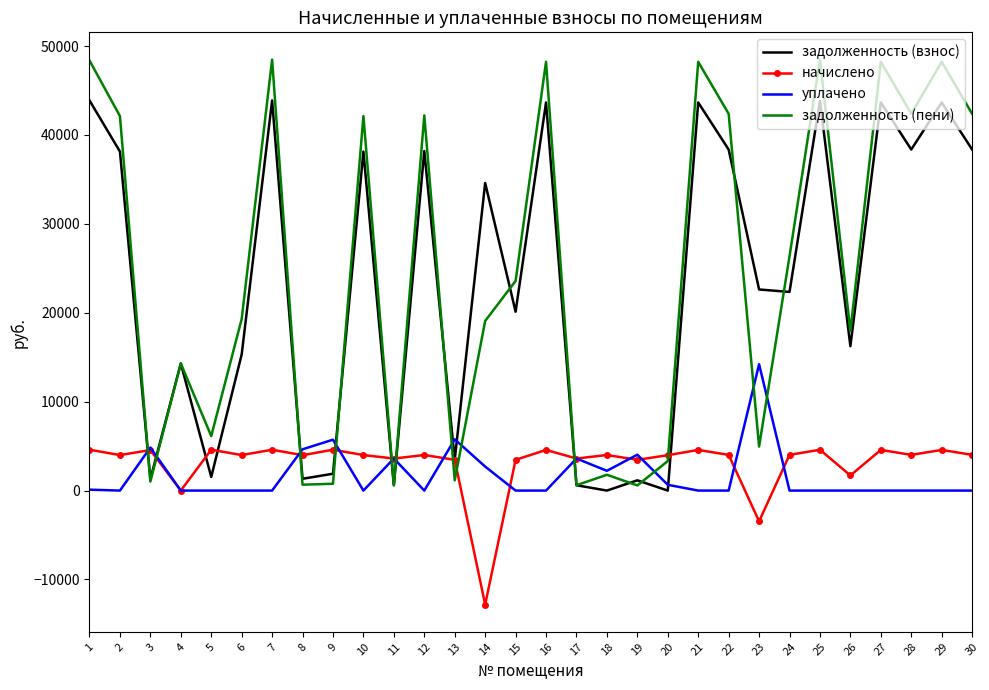

After their last crossing, which series has the higher values: задолженность (пени) or уплачено?

задолженность (пени)